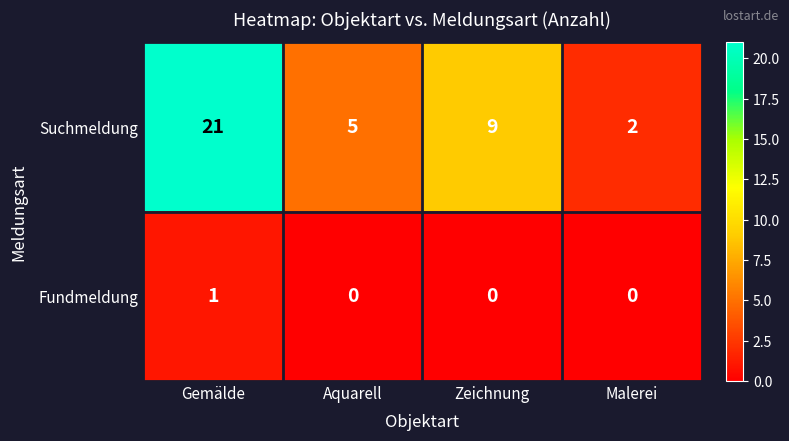

Reading left to right, list all the values displayed in this chart.

Suchmeldung: Gemälde=21	Aquarell=5	Zeichnung=9	Malerei=2
Fundmeldung: Gemälde=1	Aquarell=0	Zeichnung=0	Malerei=0